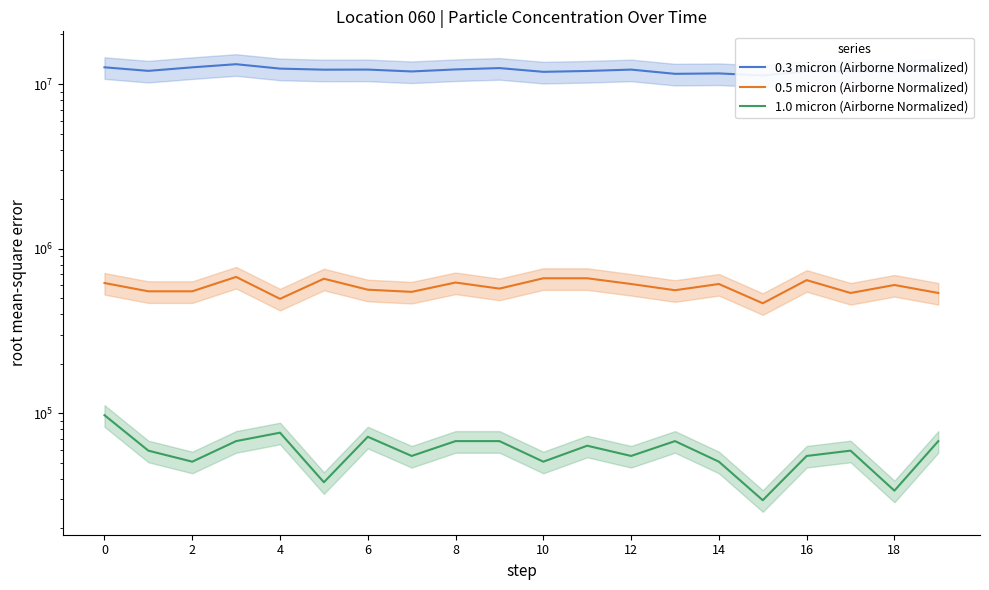

What is the label of the 11th point from the left?

10